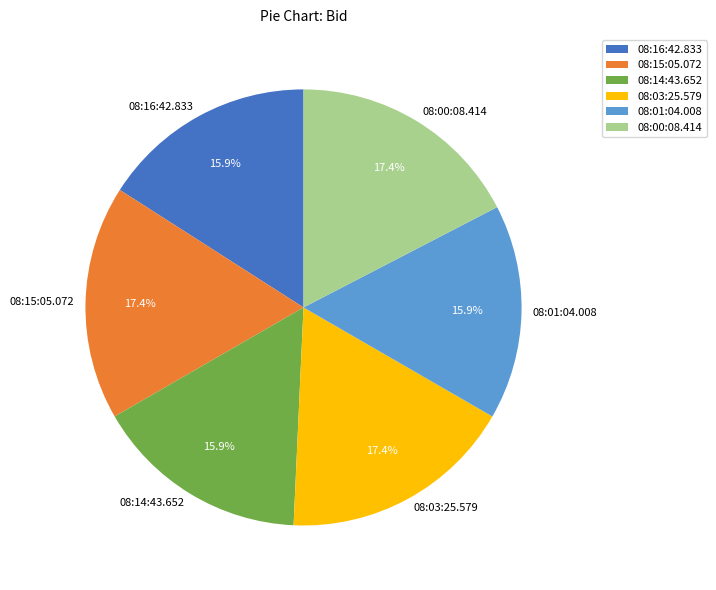

To the nearest percent, what percentage of the pie is 08:15:05.072?

17%